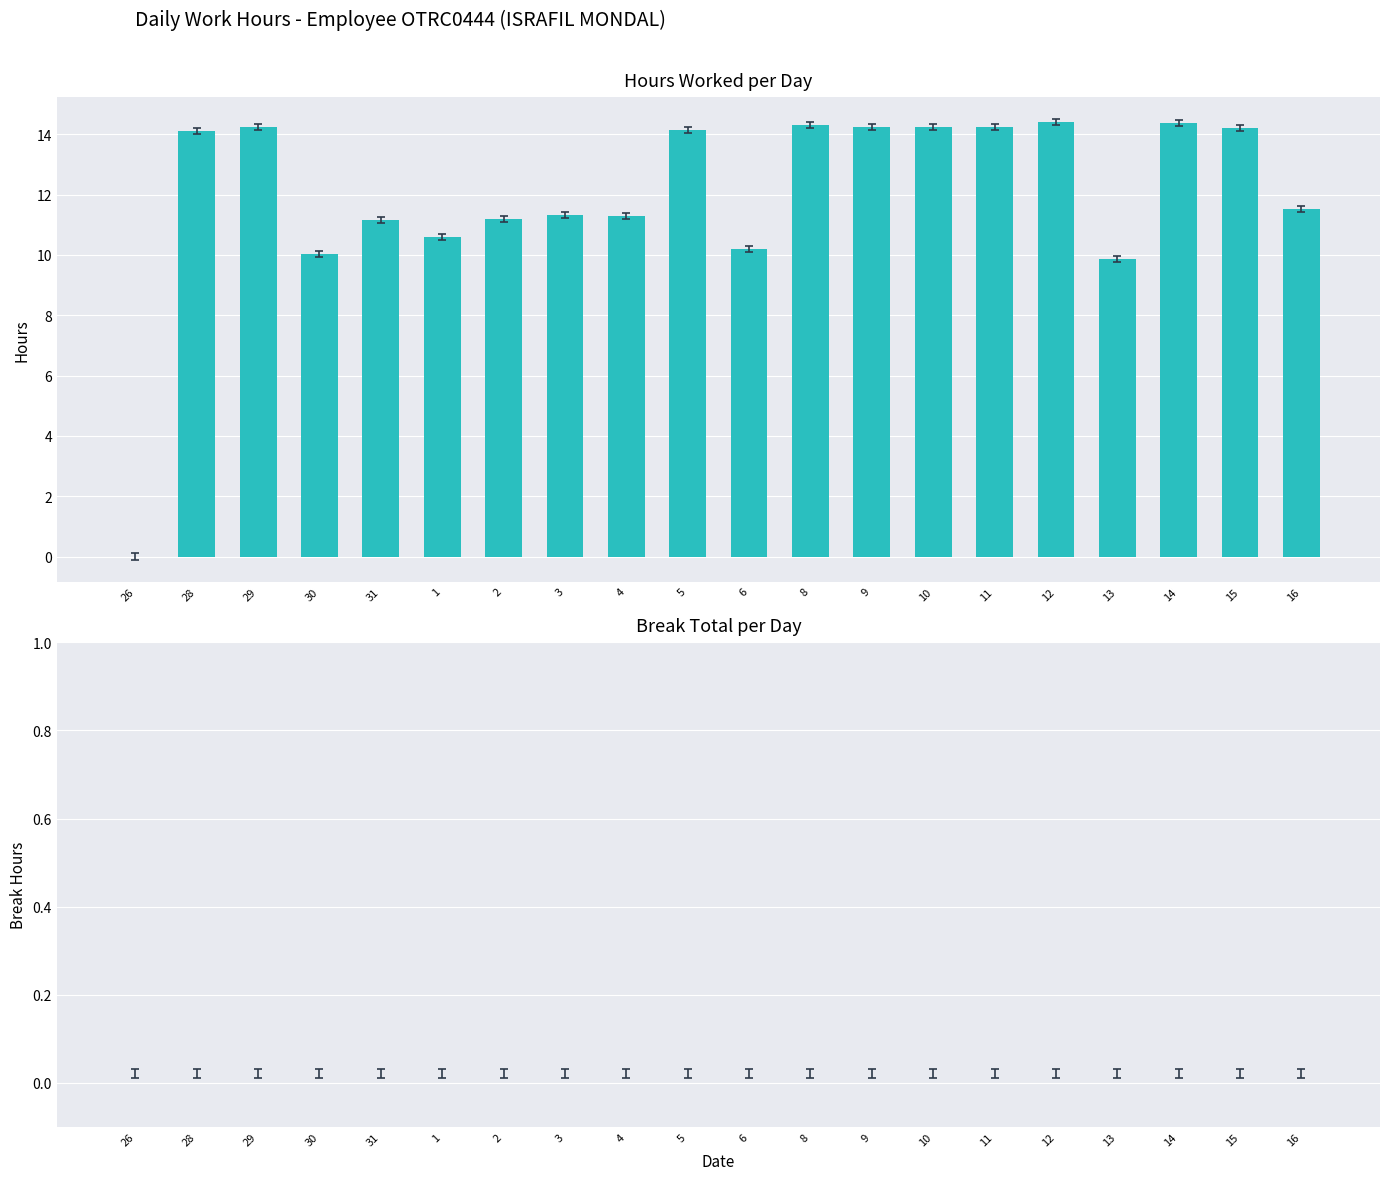

What is the change in value from 4 to 15?

+2.9